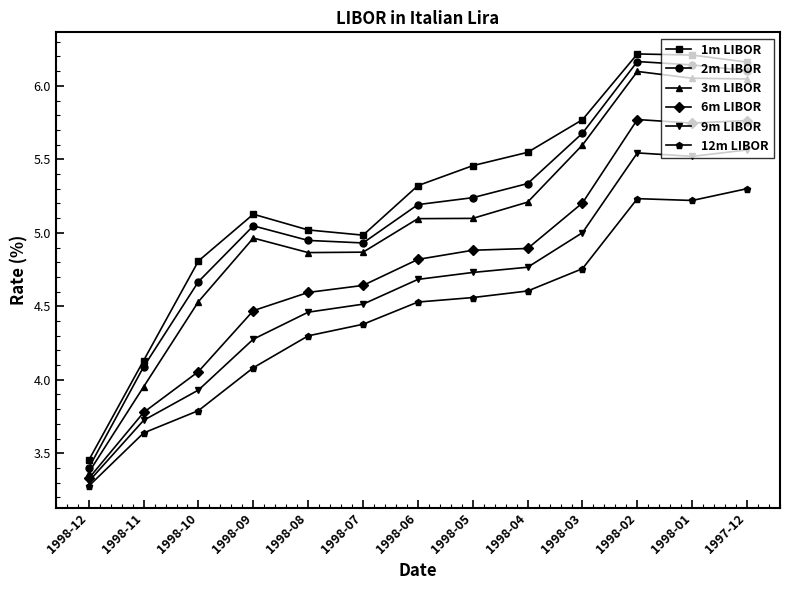

Is this an area chart (filled region under the line)?

No